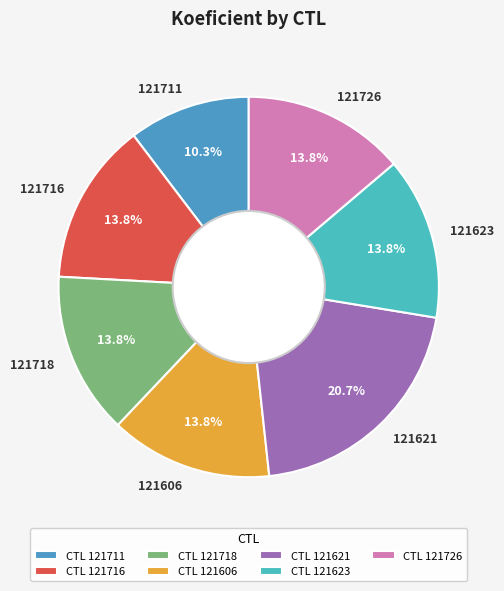

Between 121711 and 121621, which is larger?

121621